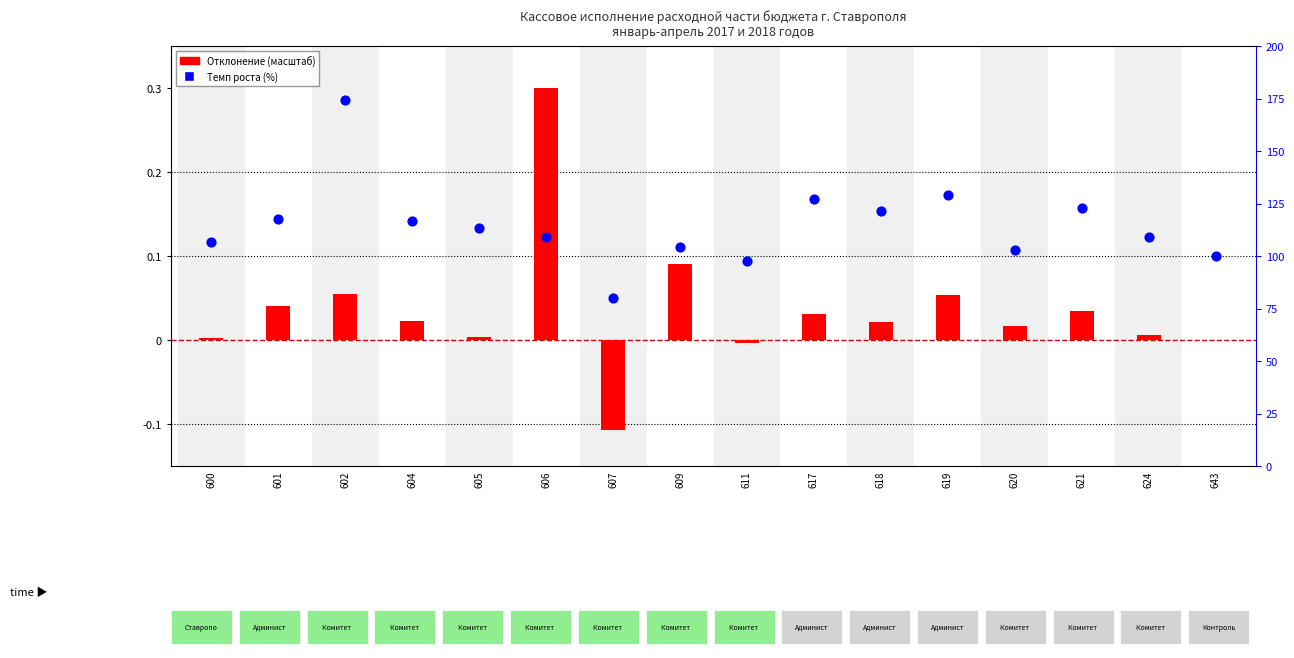

Which series reaches the maximum Y coordinate?

Темп роста (%)